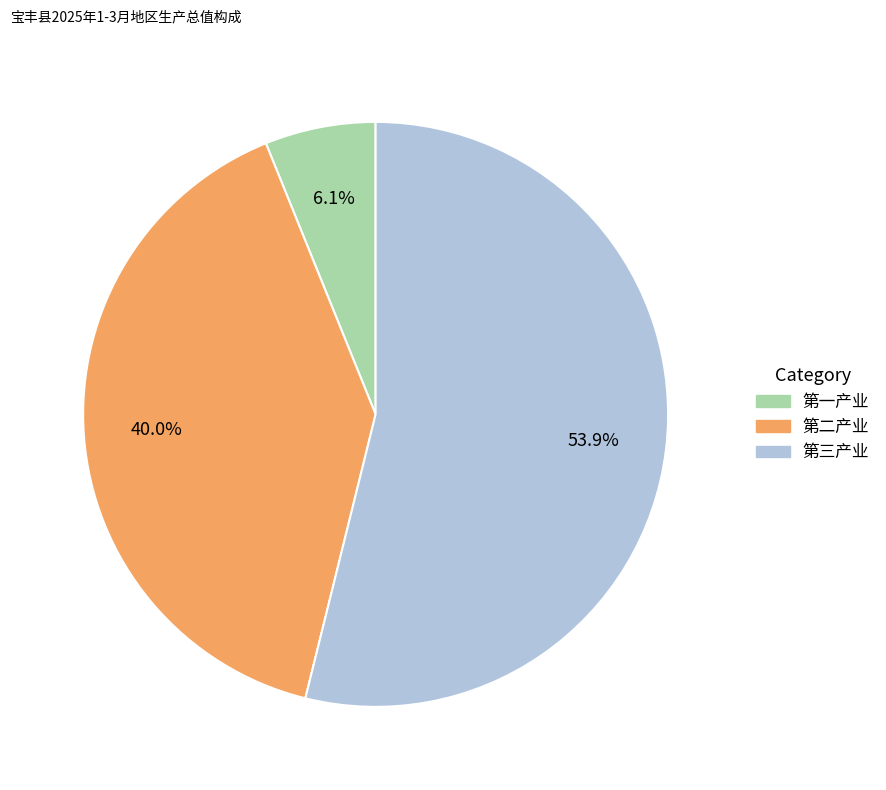

What is the ratio of the value at 第三产业 to the value at 第二产业?

1.3